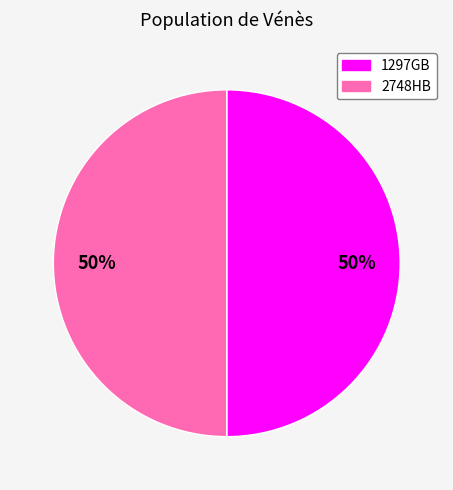

Is the sum of 2748HB and 1297GB greater than half?

Yes